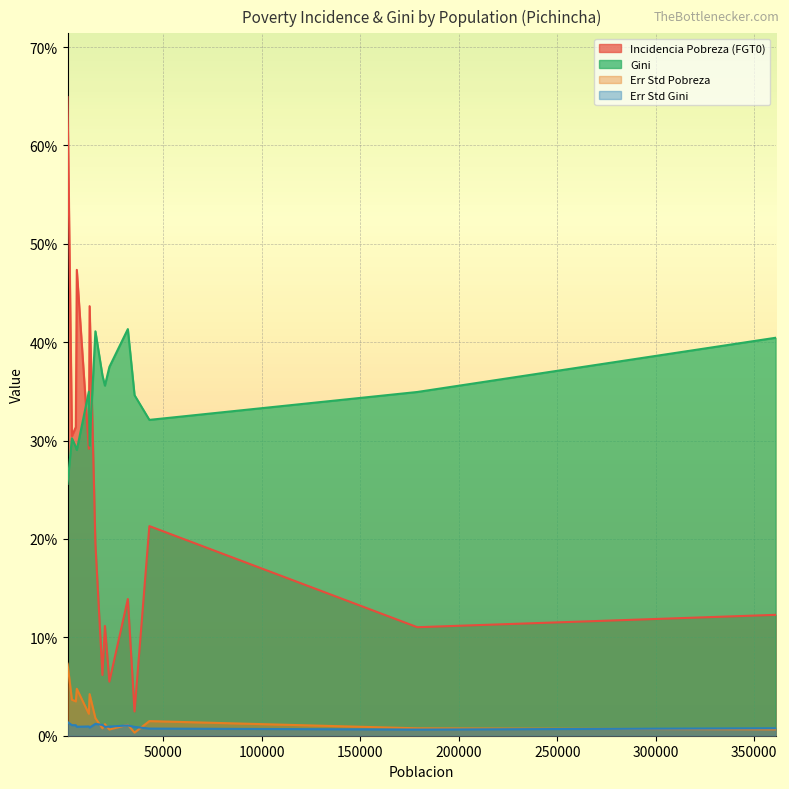

What is the label of the 15th point from the left?

22518